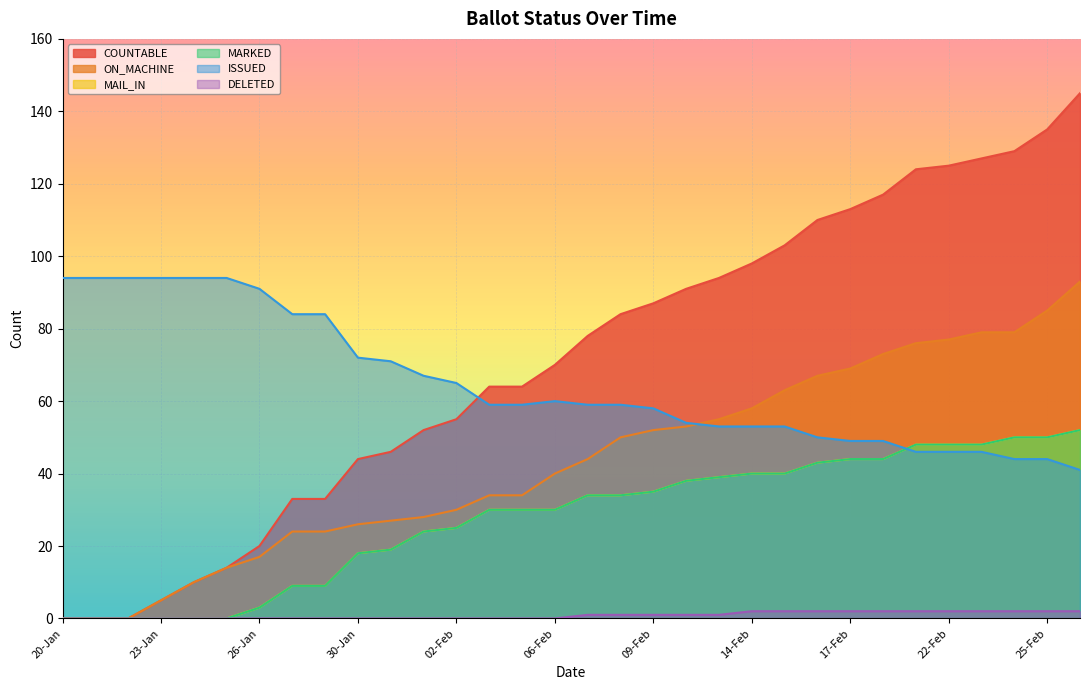

How many series are shown in this chart?

6